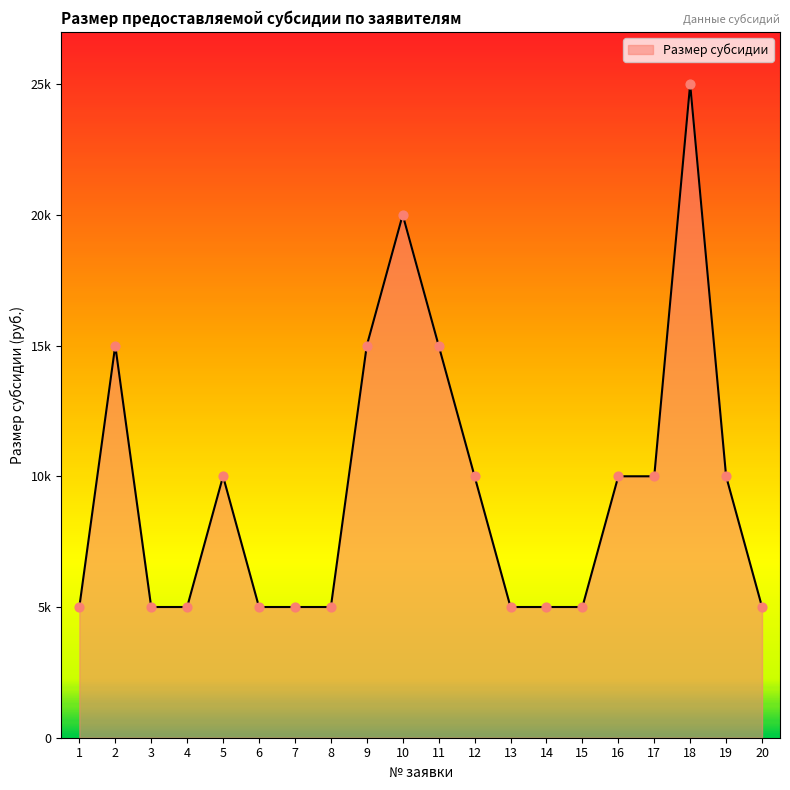

Is this an area chart (filled region under the line)?

Yes